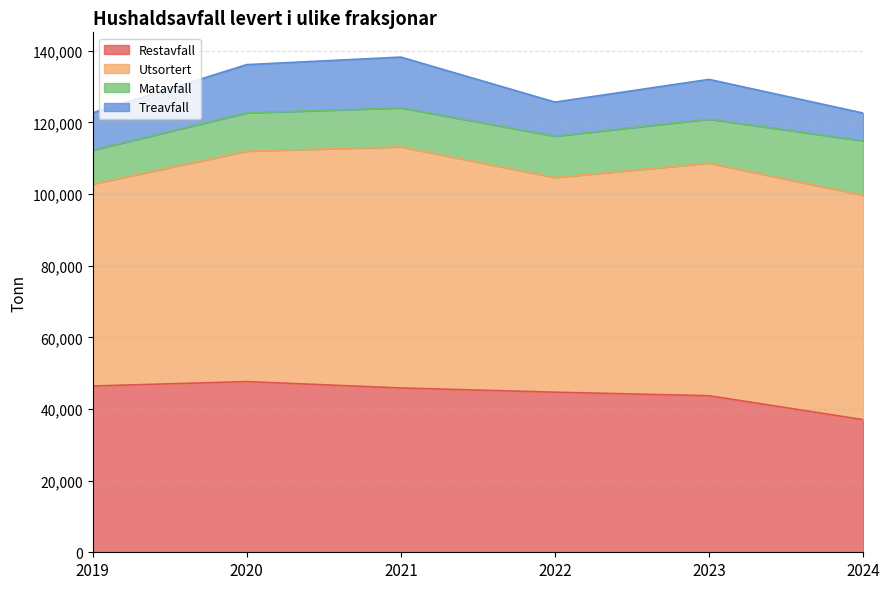

What is the maximum value for Restavfall?

47635.0